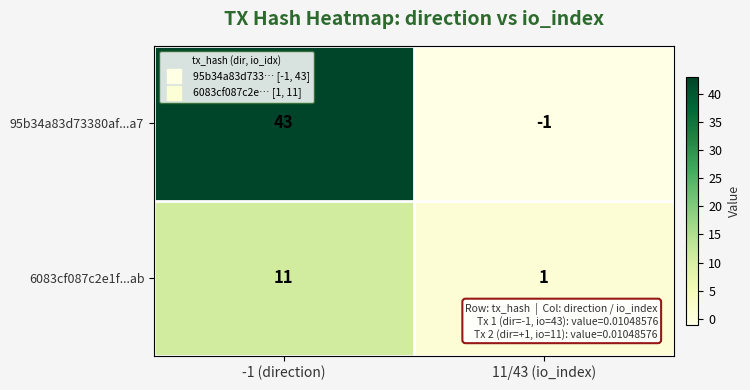

What value does the 95b34a83d73380af...a7 series have at -1 (direction)?

43